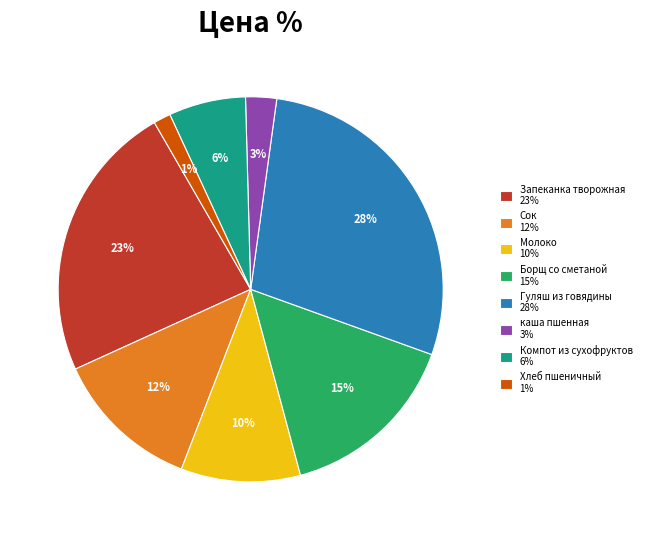

To the nearest percent, what is the average slice percentage?

12%